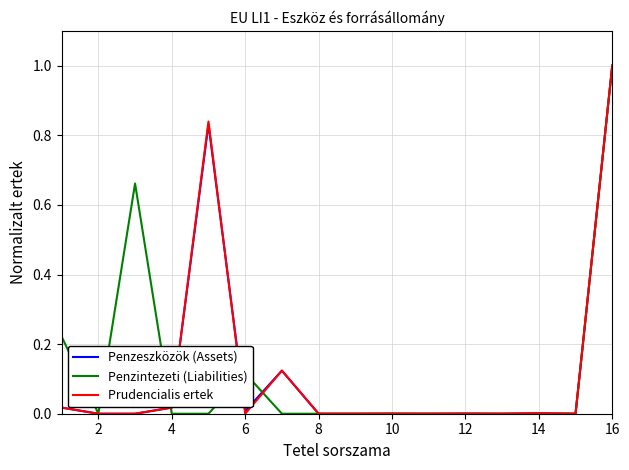

What is the maximum value for Prudencialis ertek?

1.0